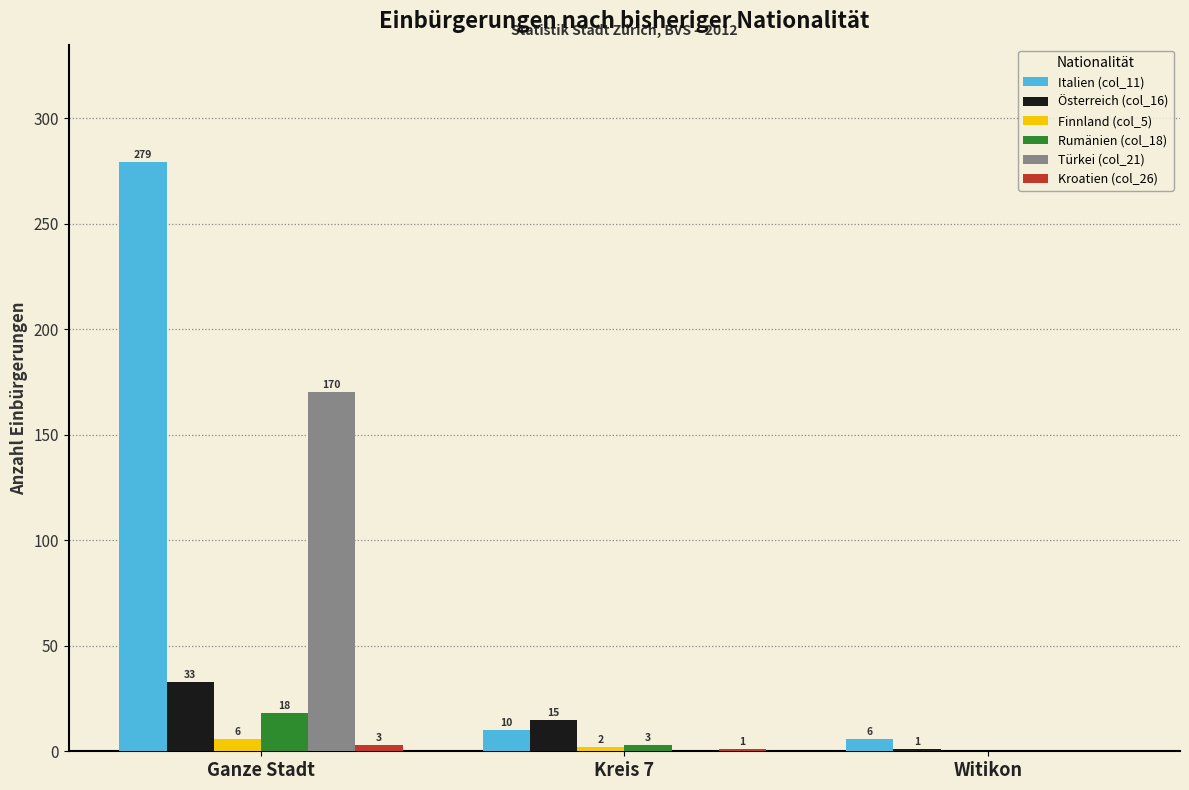

Read the Türkei (col_21) value at Ganze Stadt, to the nearest 50.

150